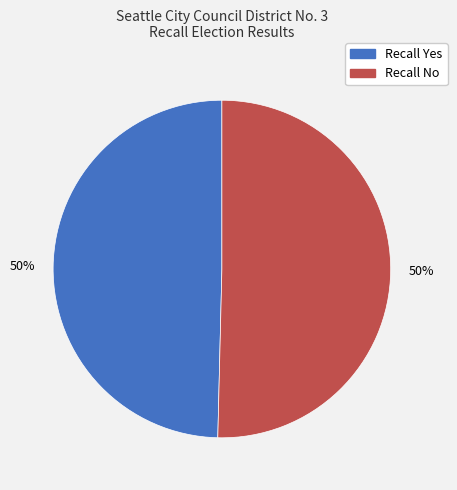

Combined, do Recall Yes and Recall No account for over 50%?

Yes